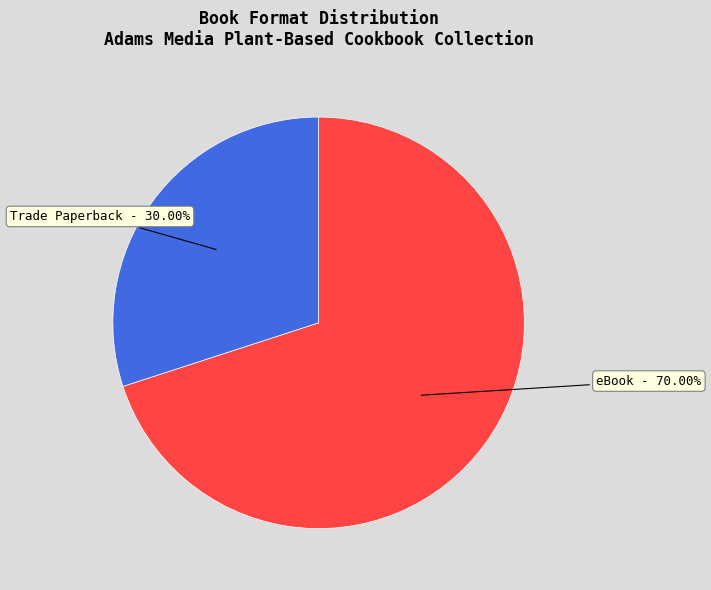

What is the ratio of the value at eBook to the value at Trade Paperback?

2.3